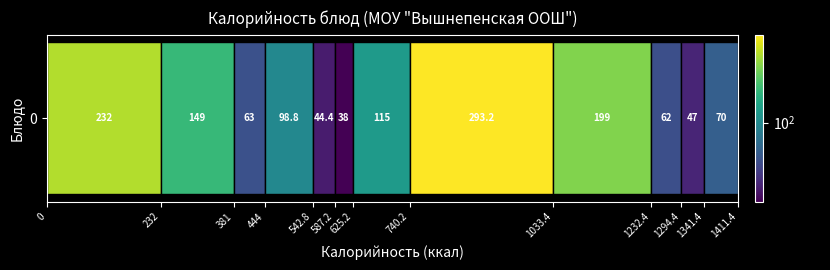

Reading left to right, extract all data points from this chart.

232.0	149.0	63.0	98.8	44.4	38.0	115.0	293.2	199.0	62.0	47.0	70.0